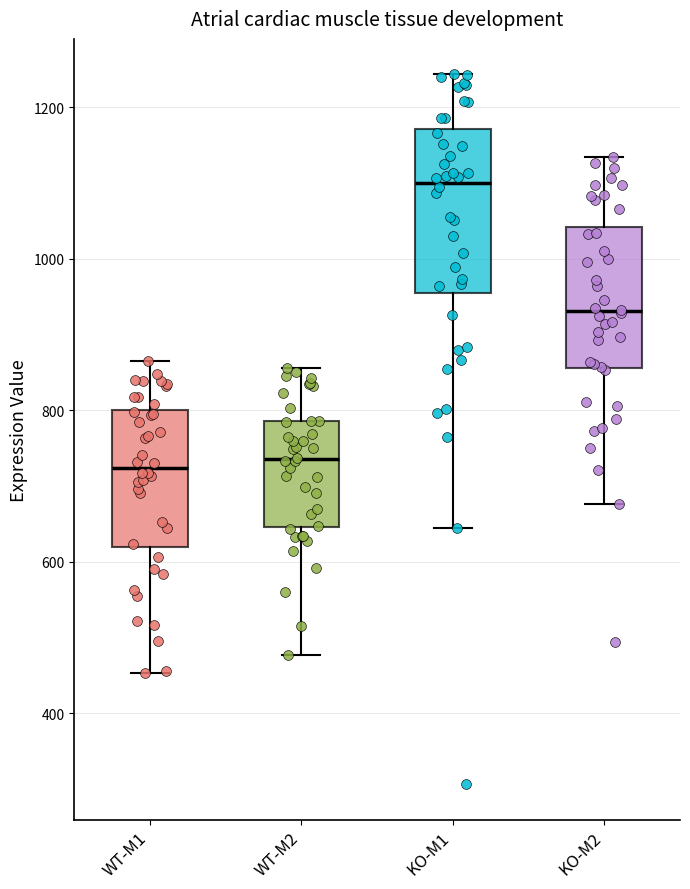

Where is the upper edge of the box for KO-M2 on the y-axis? The values are not printed on the chart, so give them approximately, as read against the axis.

1040